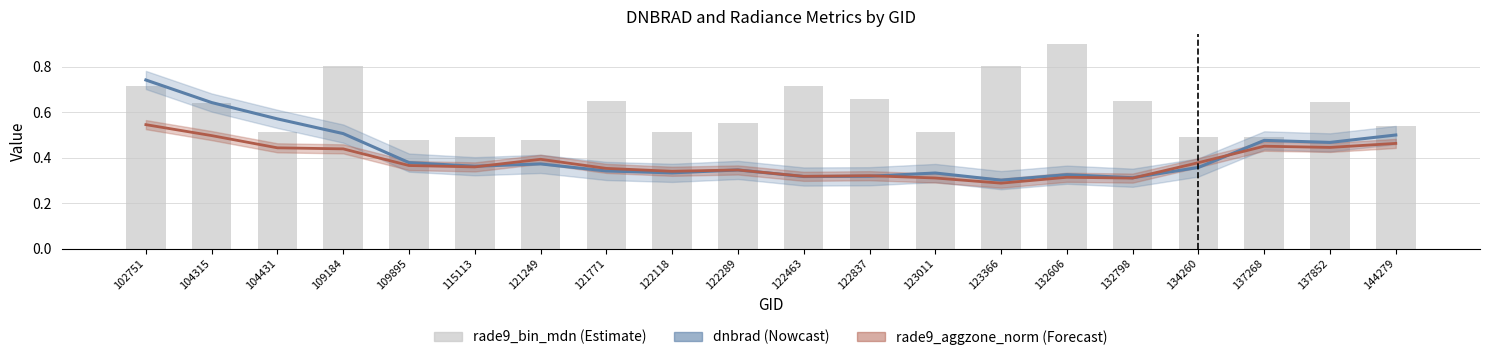

Is the value of rade9_bin_mdn at 121249 greater than the value of rade9_aggzone_norm at 123366?

Yes